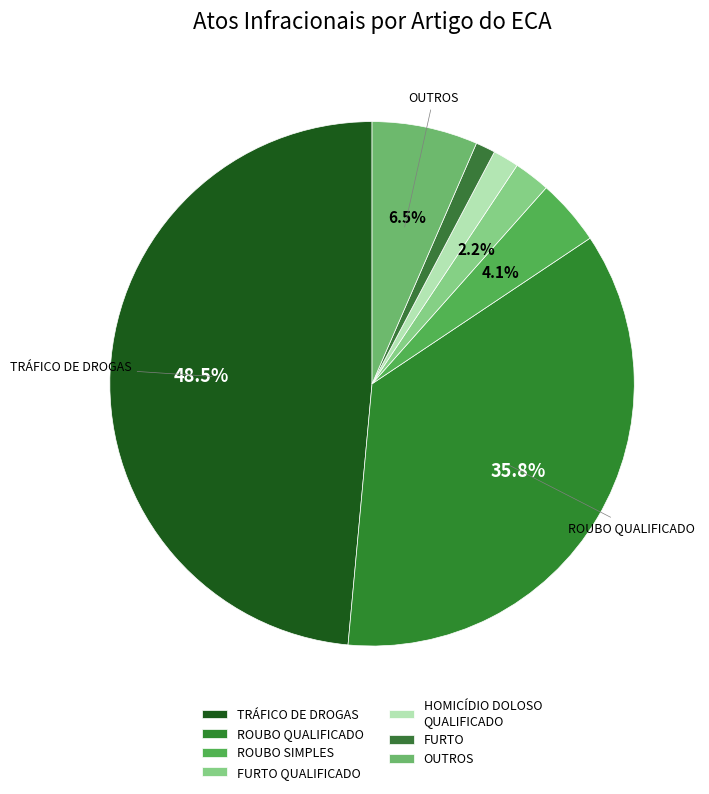

To the nearest percent, what is the difference between the largest and smallest slice percentages?

47%